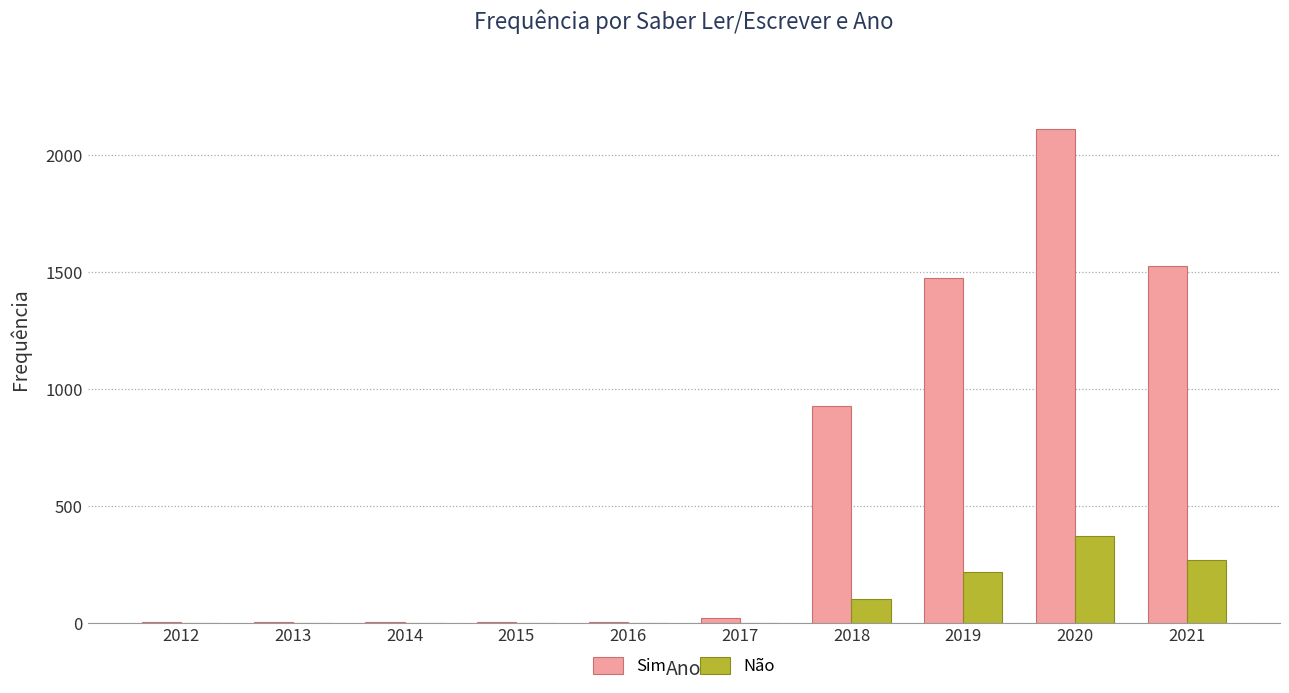

Which category has the highest value in the Não series?

2020